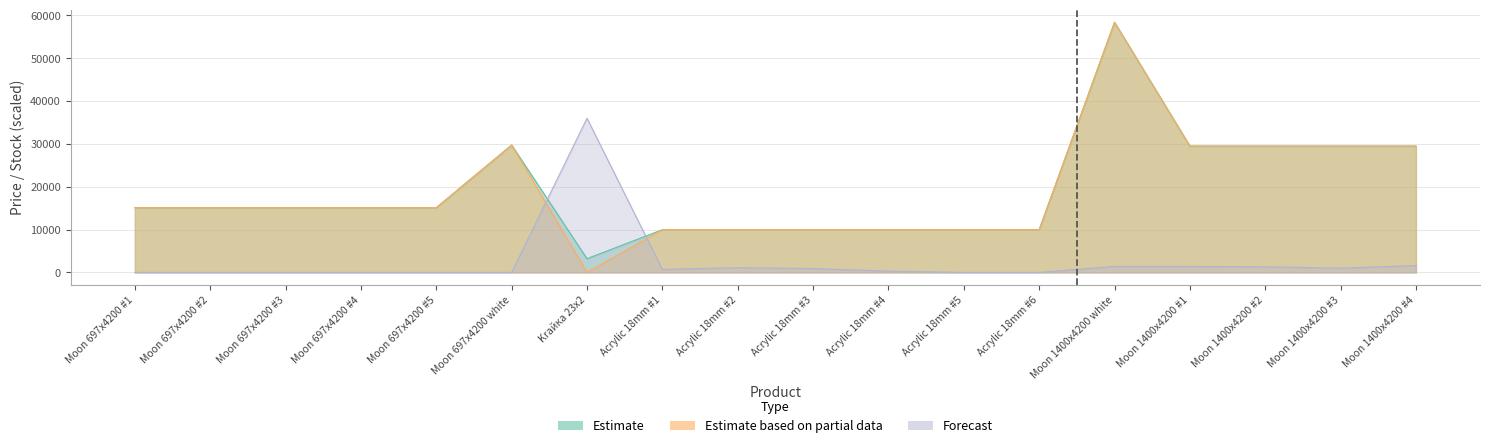

What is the difference between the Залишок values at Acrylic 18mm #4 and Moon 1400x4200 #1?

1100.0